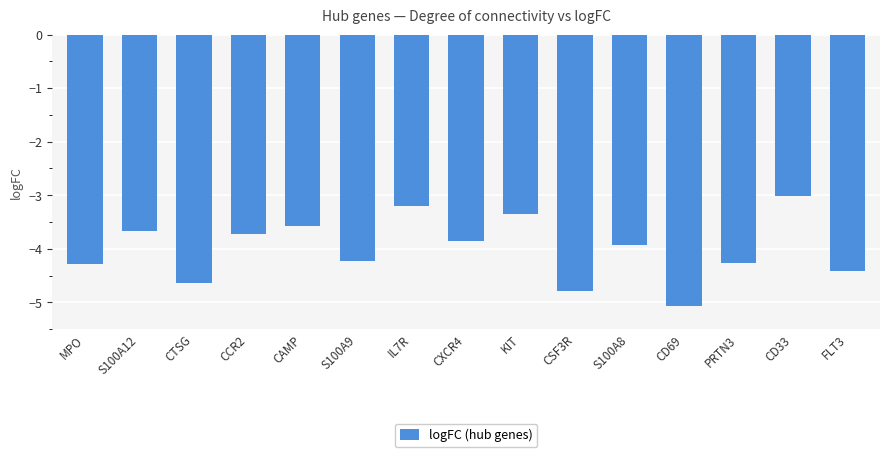

Which category has the highest value across all series?

CD33